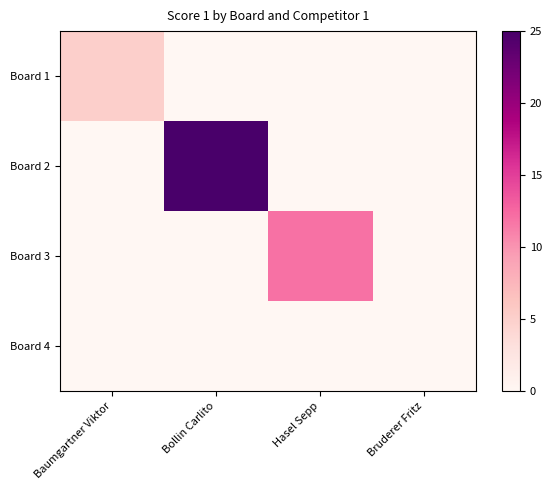

How many distinct data groups are displayed?

4